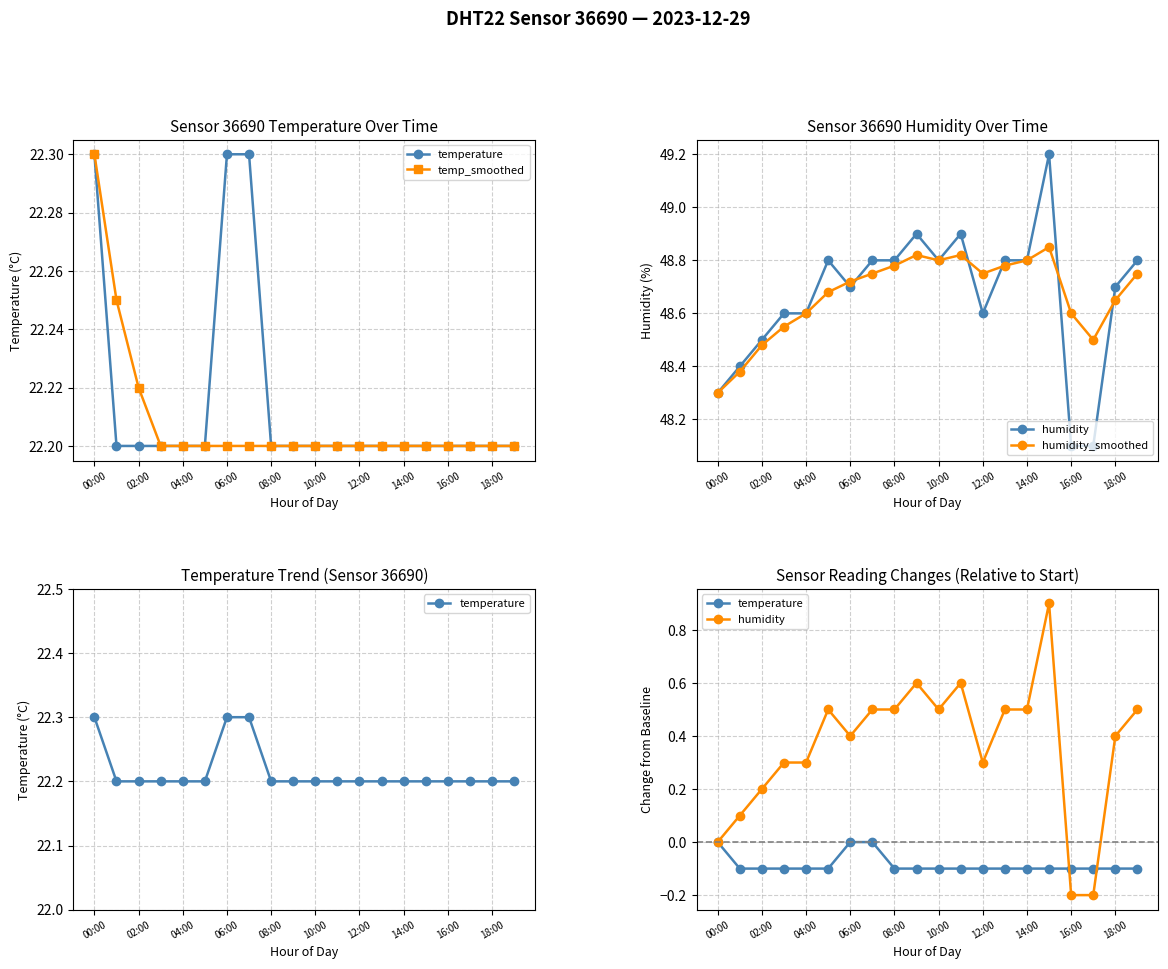

How many data points does each series have?

20